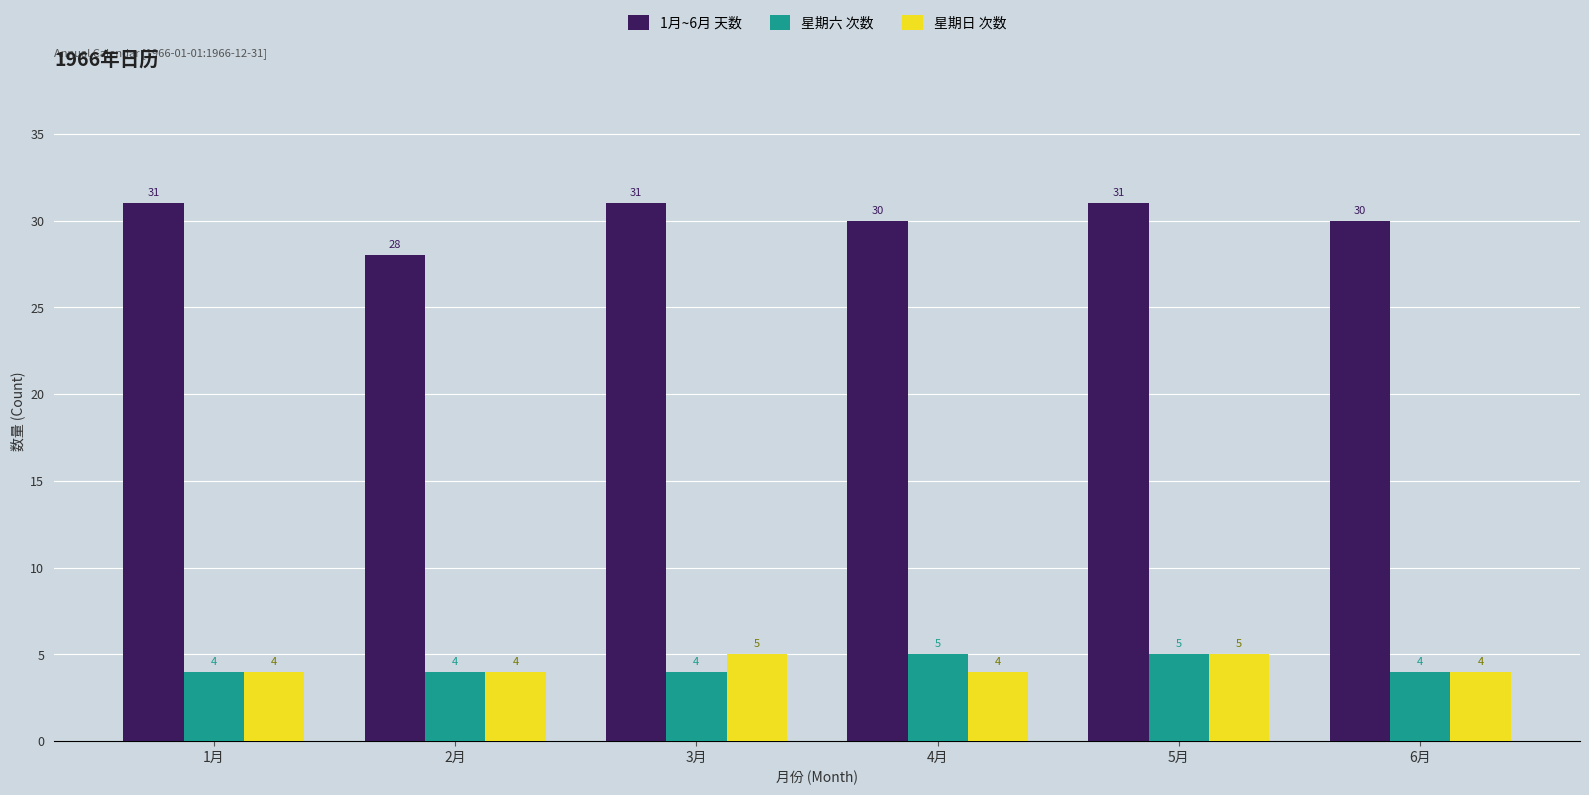

What are all the series names shown in the legend?

1月~6月 天数, 星期六 次数, 星期日 次数